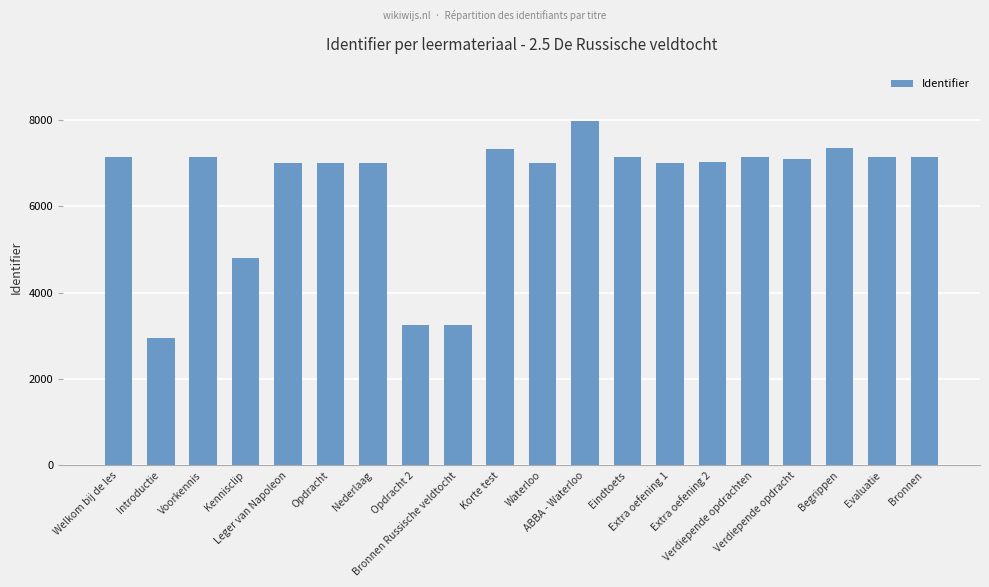

What is the greatest value displayed?

7978